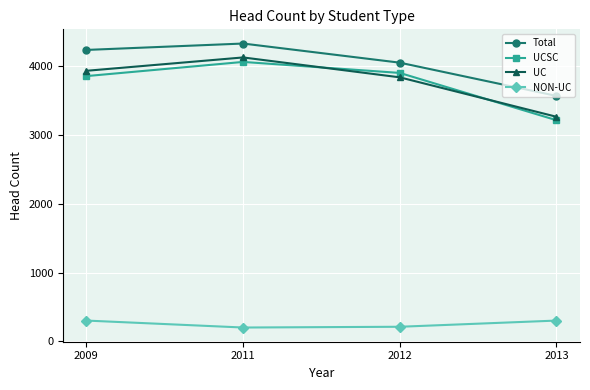

Does the chart display data point markers on the line(s)?

Yes